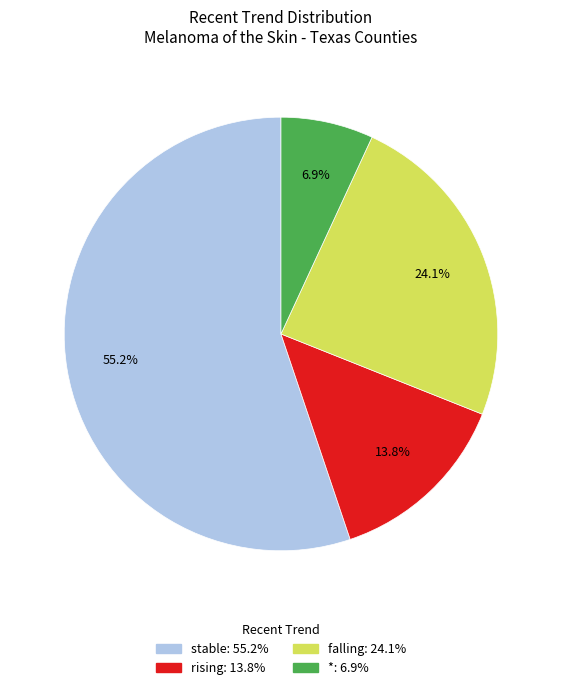

Which slice is the smallest?

*